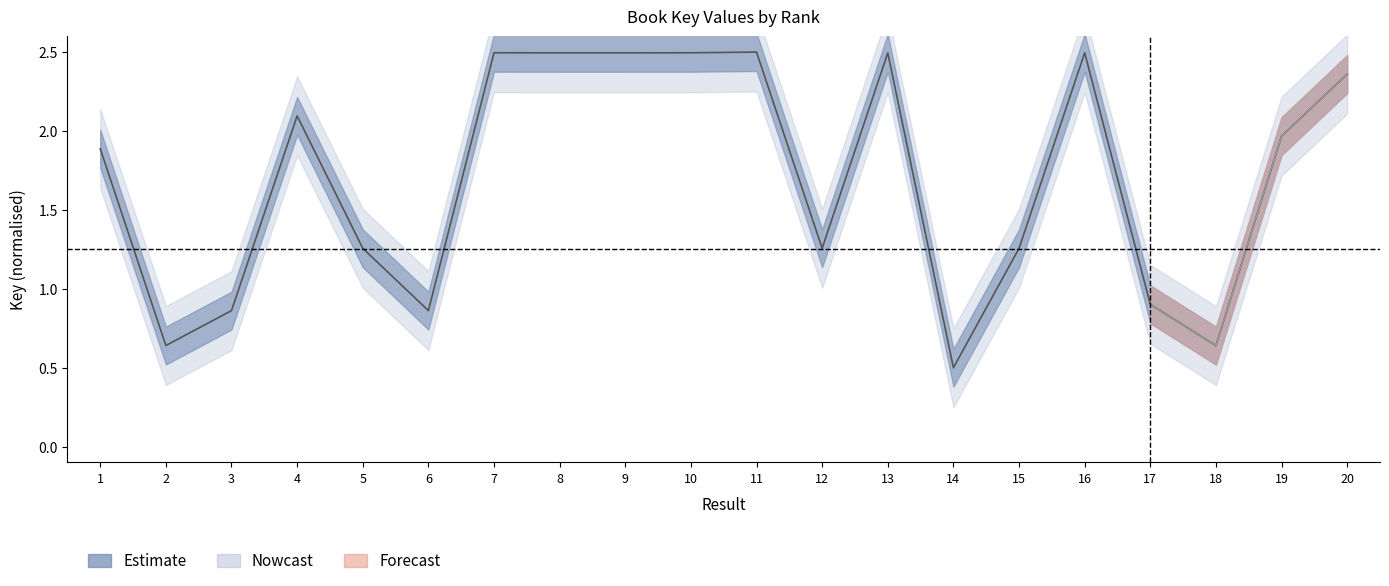

The value at 5 is 1.8. True or false?

False